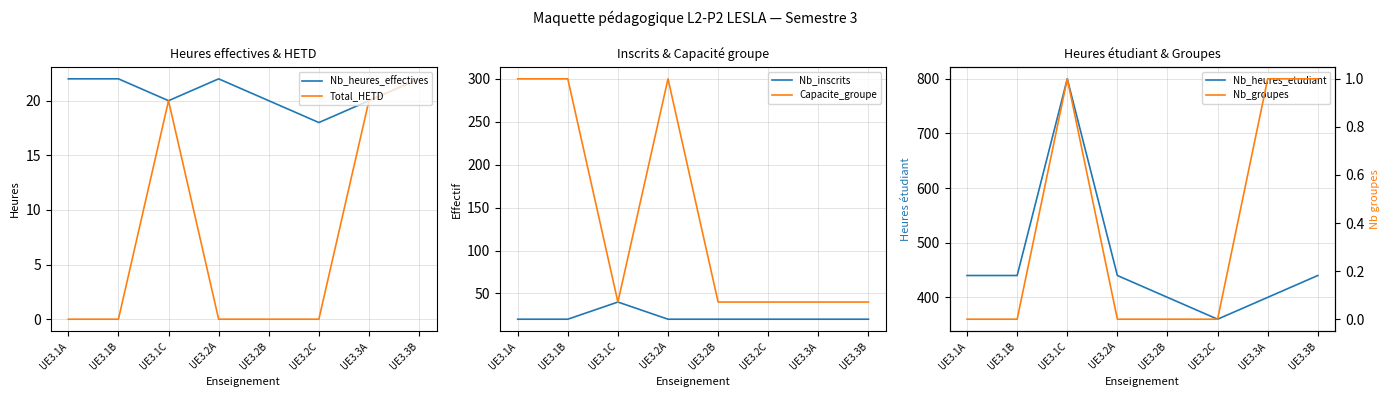

What is the sum of all Nb_groupes values?

3